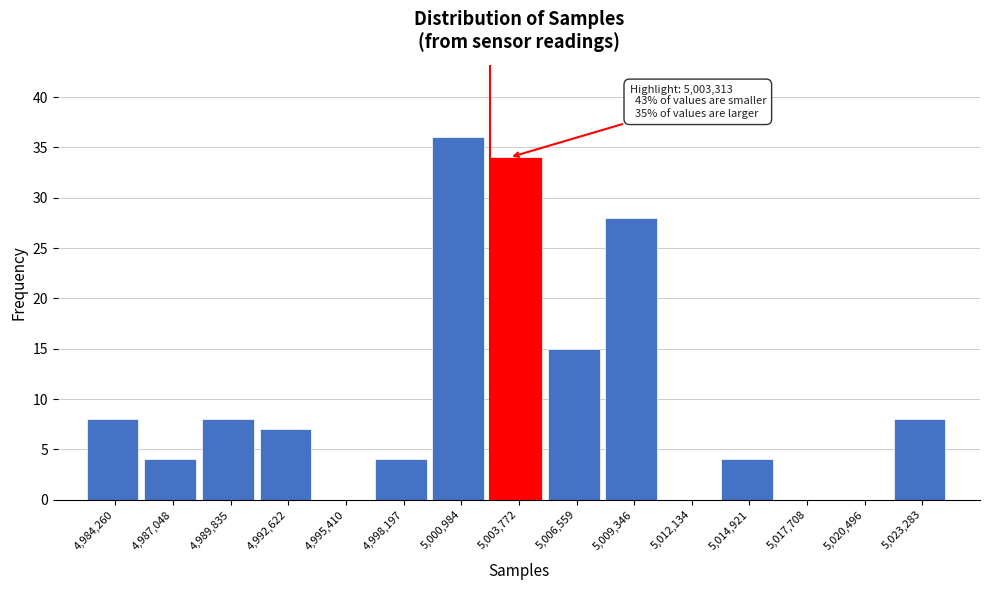

Over which range of the x-axis is the bar tallest?

4999500 to 5002500